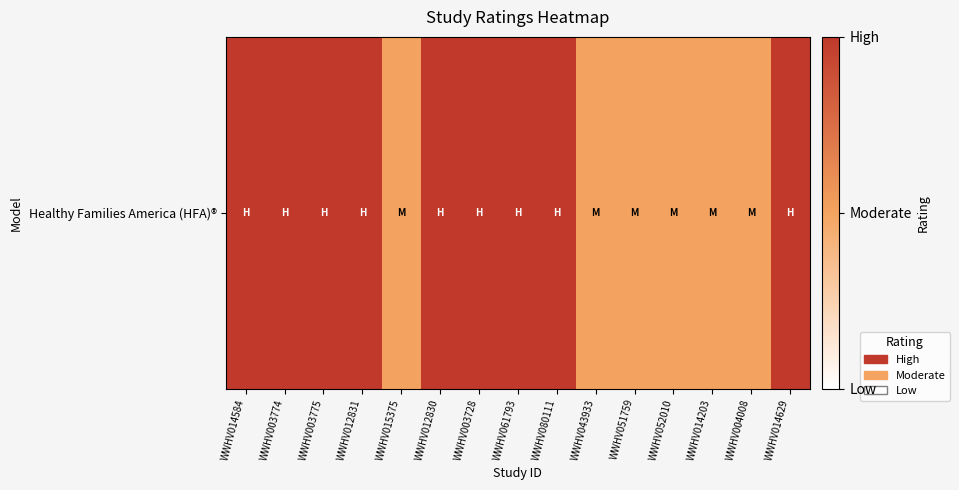

Rank the categories by value from lowest to highest.

WWHV015375, WWHV043933, WWHV051759, WWHV052010, WWHV014203, WWHV004008, WWHV014584, WWHV003774, WWHV003775, WWHV012831, WWHV012830, WWHV003728, WWHV061793, WWHV080111, WWHV014629